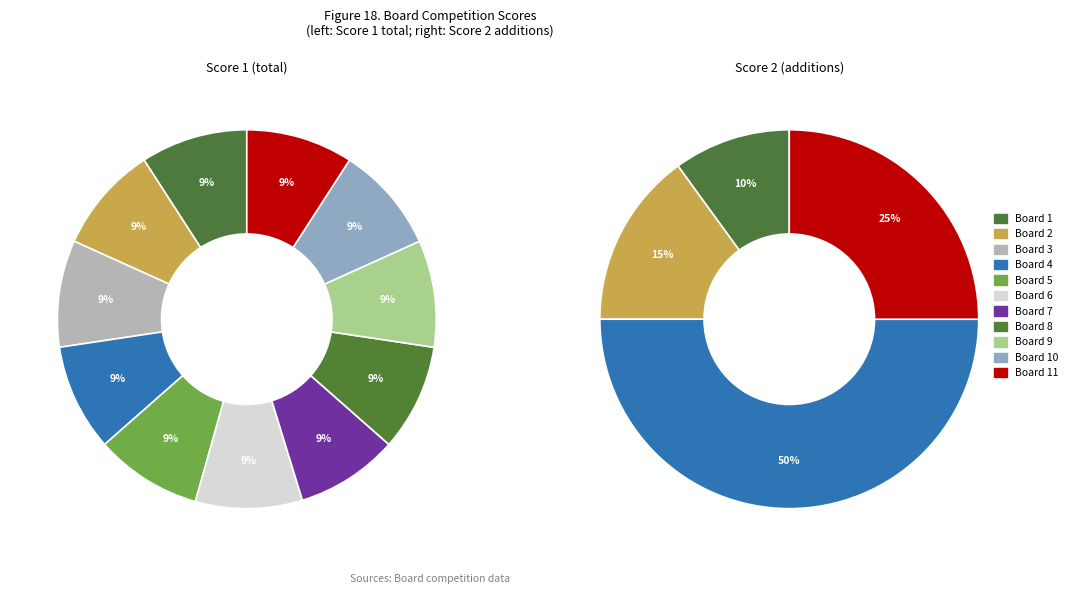

To the nearest percent, what is the average slice percentage?

9%